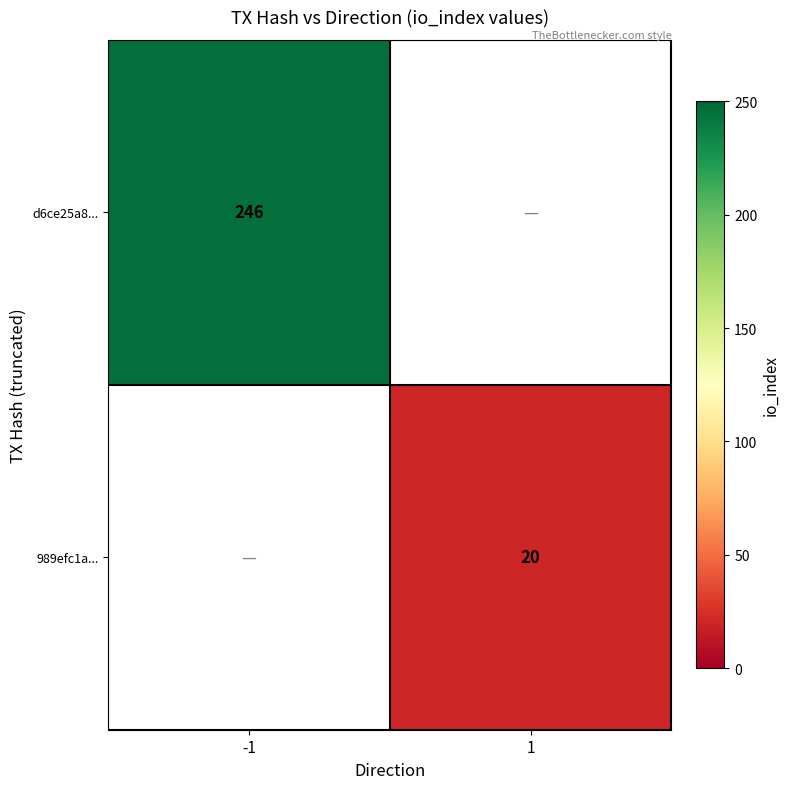

True or false: 989efc1a... has a value of 20 at 1.

True